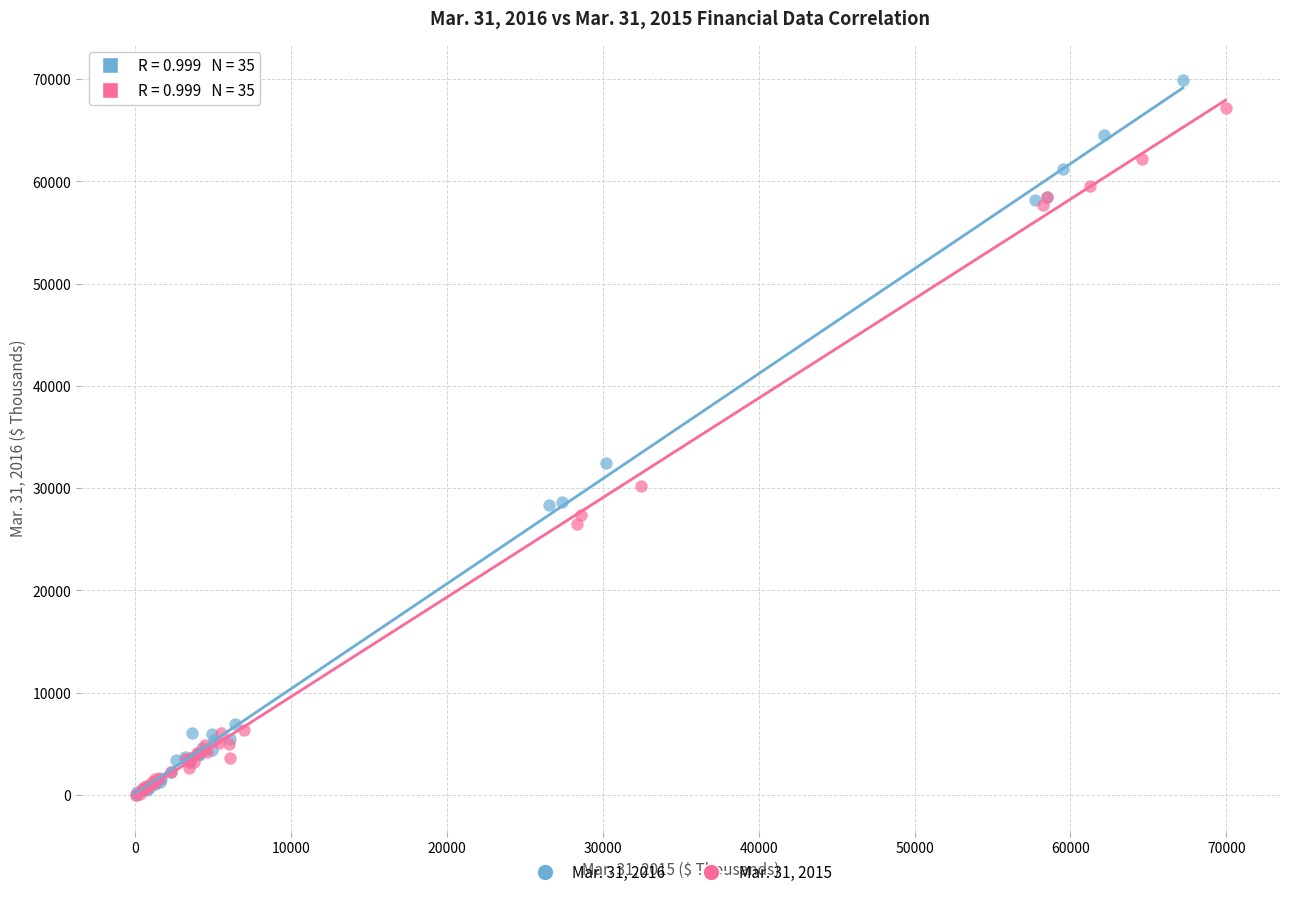

Which series has the largest Y range (max minus min)?

Mar. 31, 2016